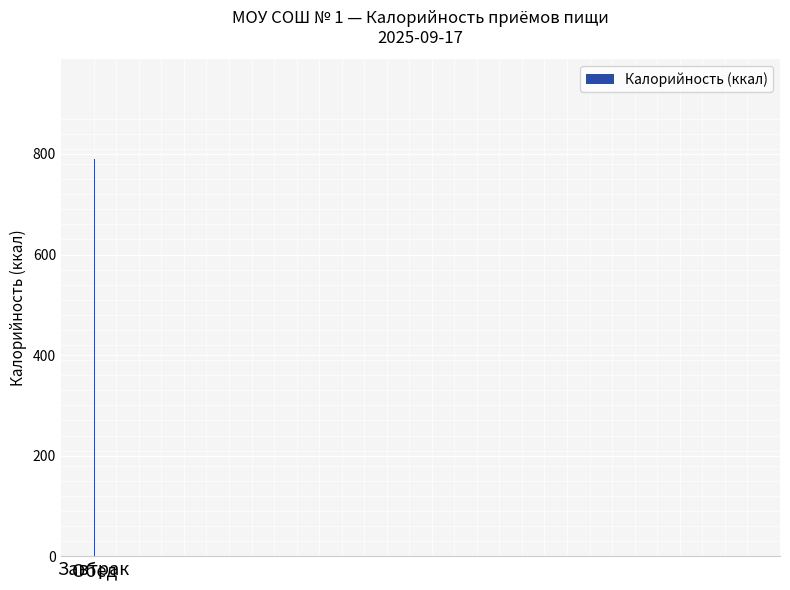

List the labels in order of value, largest first.

Обед, Завтрак